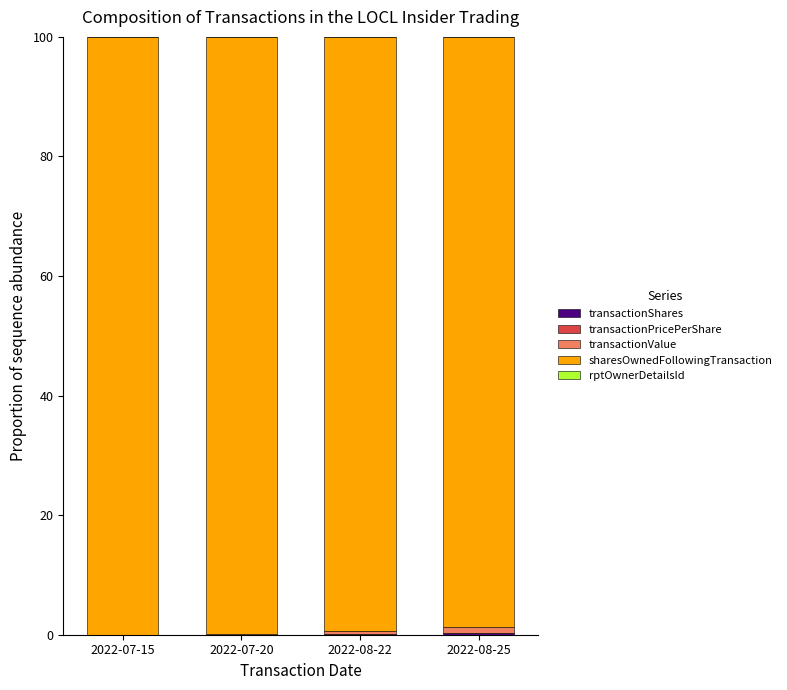

Are the bars grouped side by side (vs. stacked)?

No